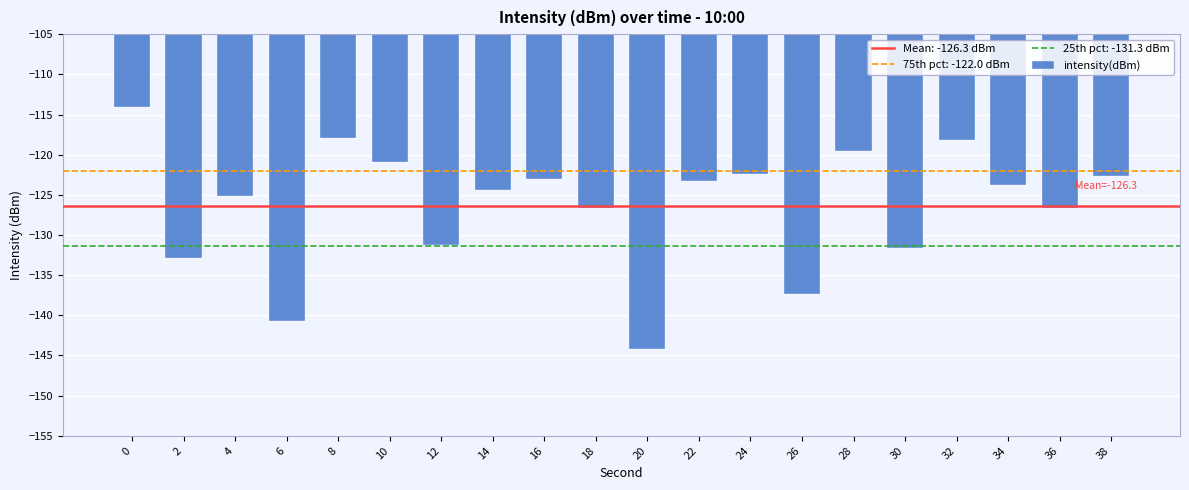

What is the greatest value displayed?

-114.1